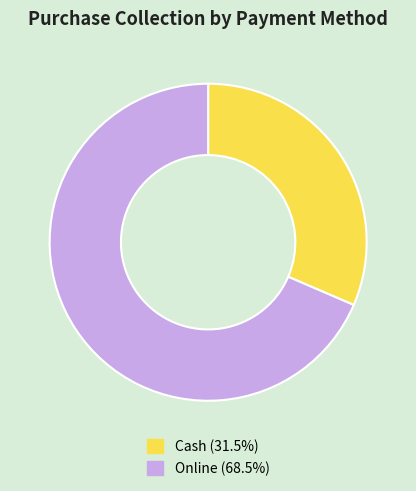

Which has a higher value, Cash or Online?

Online